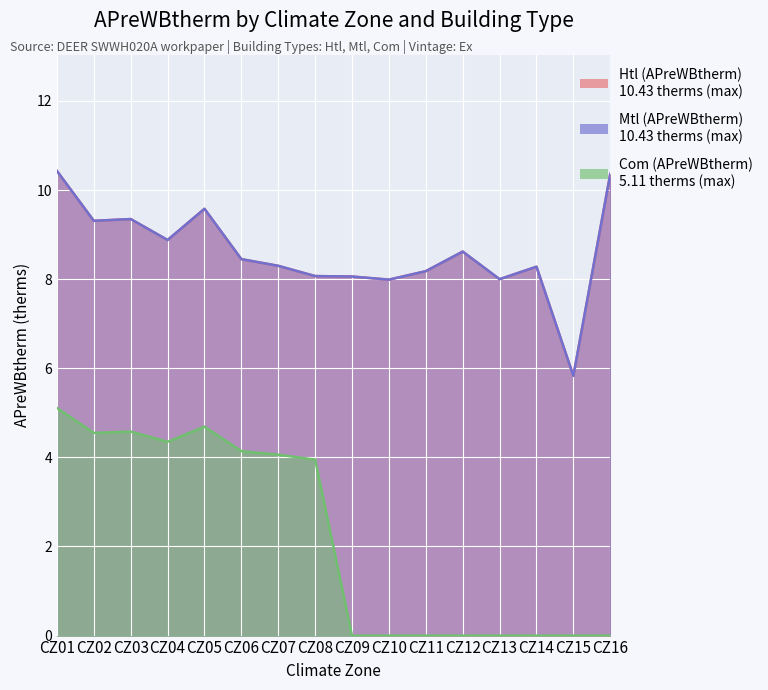

In Htl (APreWBtherm), how many points are lower than both neighbors (excluding endpoints)?

5